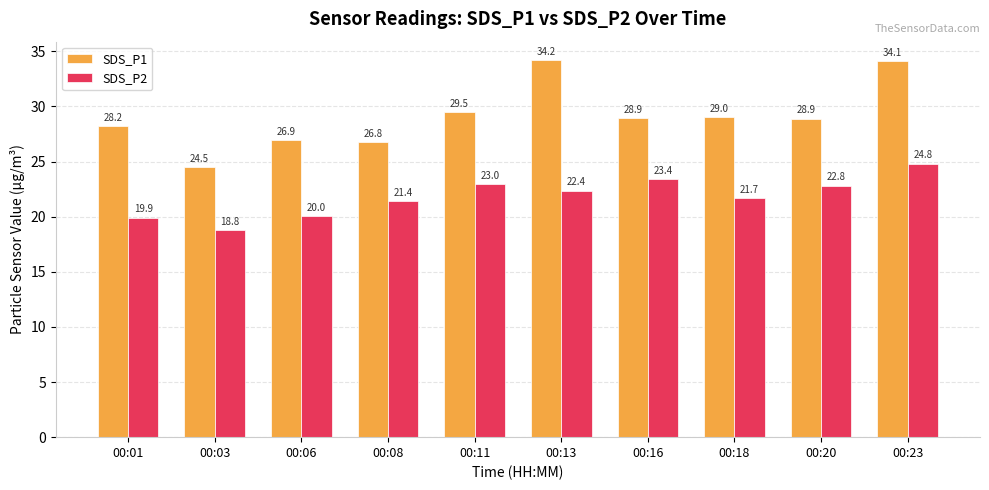

The value of SDS_P2 at 00:23 is 24.8. True or false?

True